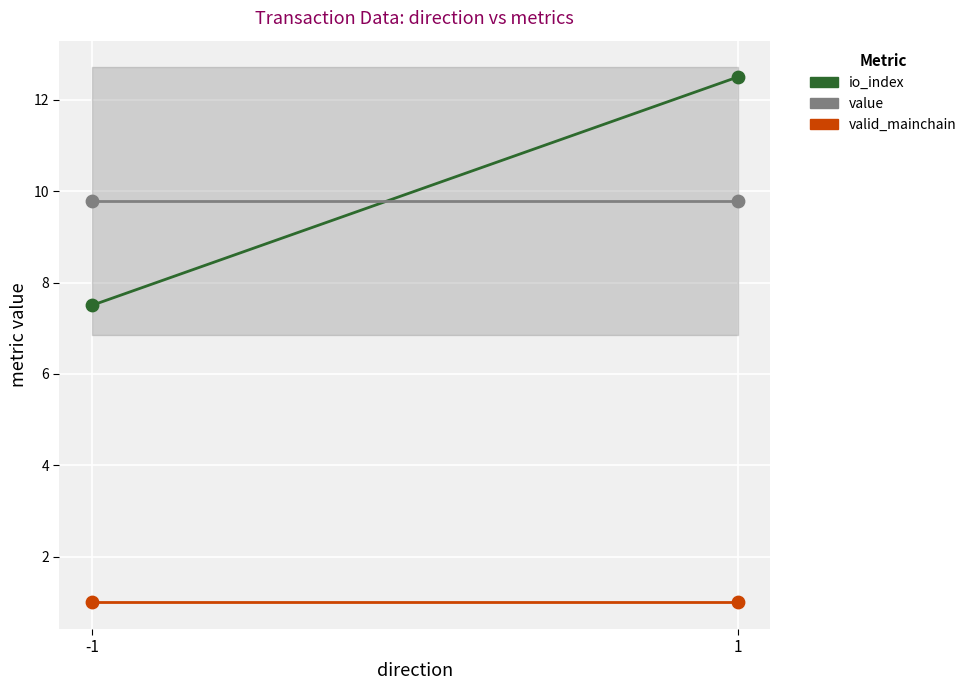

What is the total value across all series at 1?

23.3